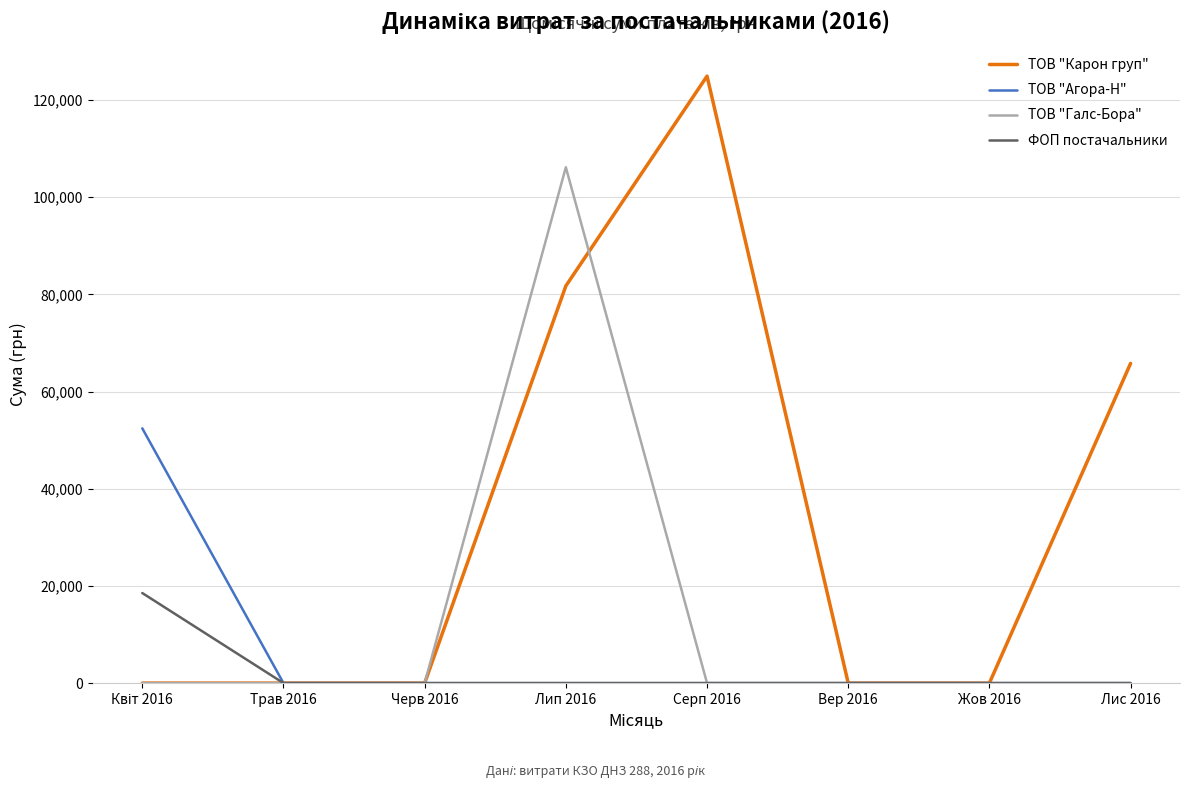

Which series has the widest spread of values?

ТОВ "Карон груп"